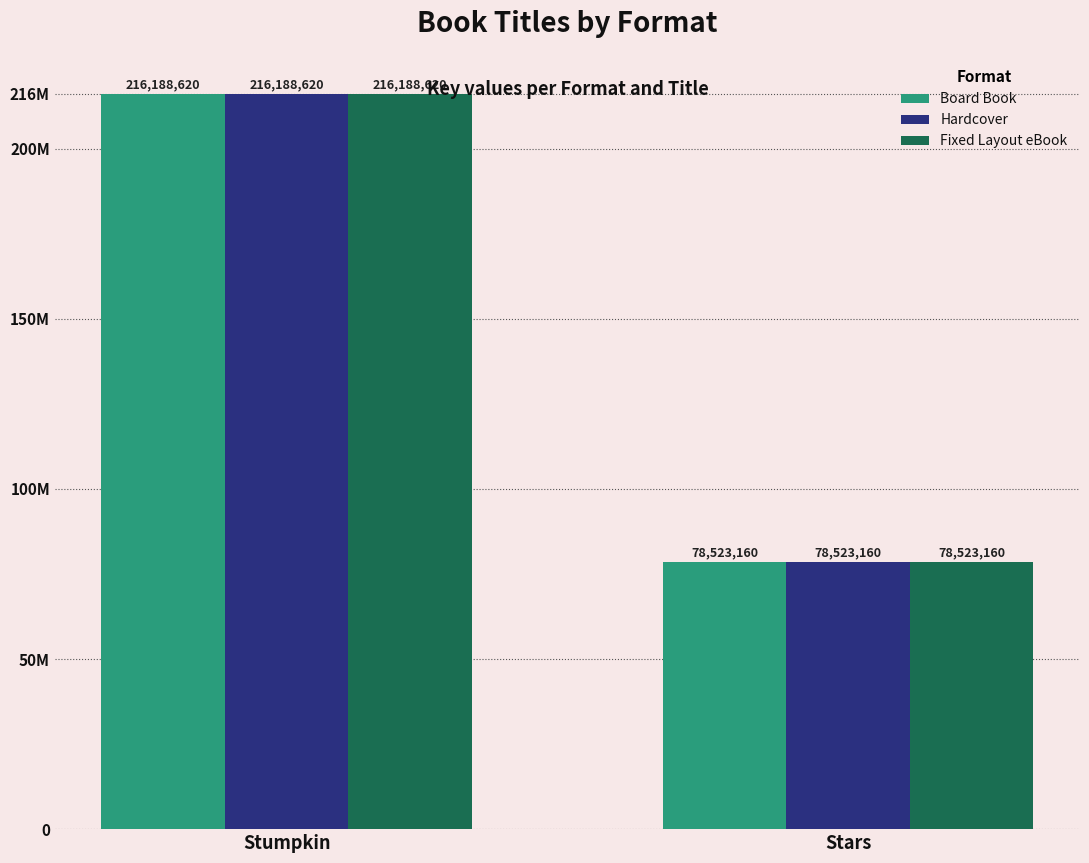

Does the chart contain any negative values?

No